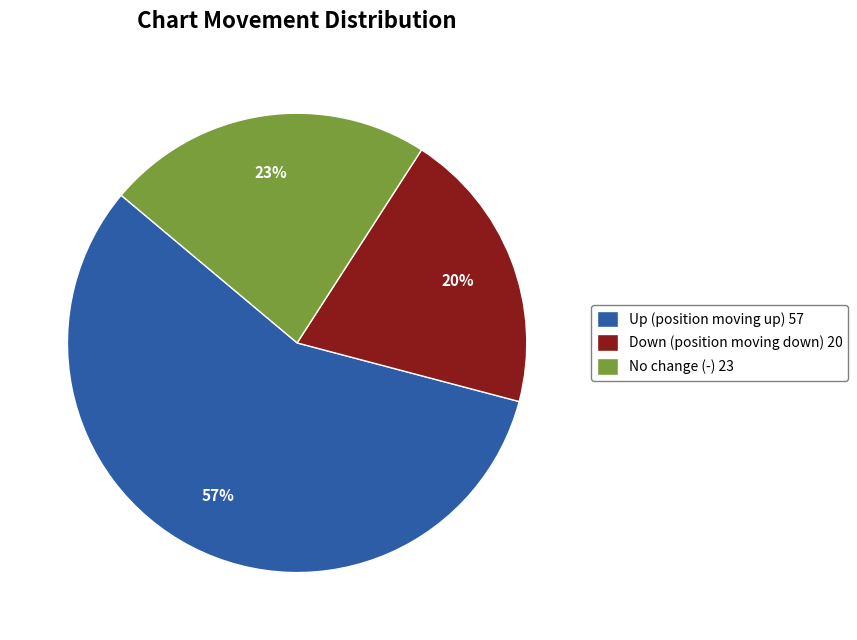

To the nearest percent, what is the average slice percentage?

33%